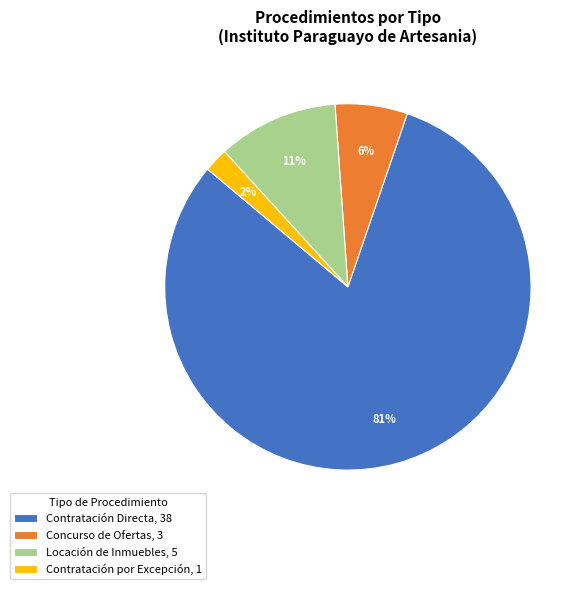

Which has a higher value, Contratación Directa or Concurso de Ofertas?

Contratación Directa